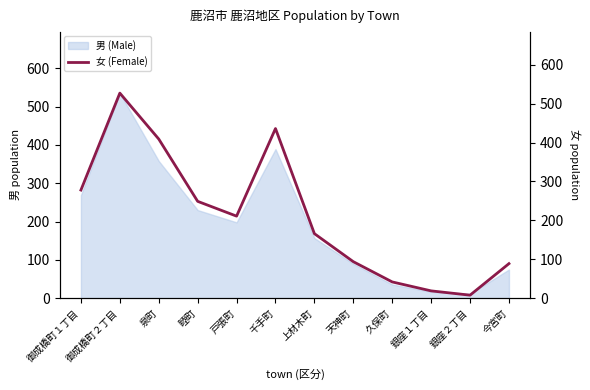

What position from the left is 御成橋町２丁目?

2